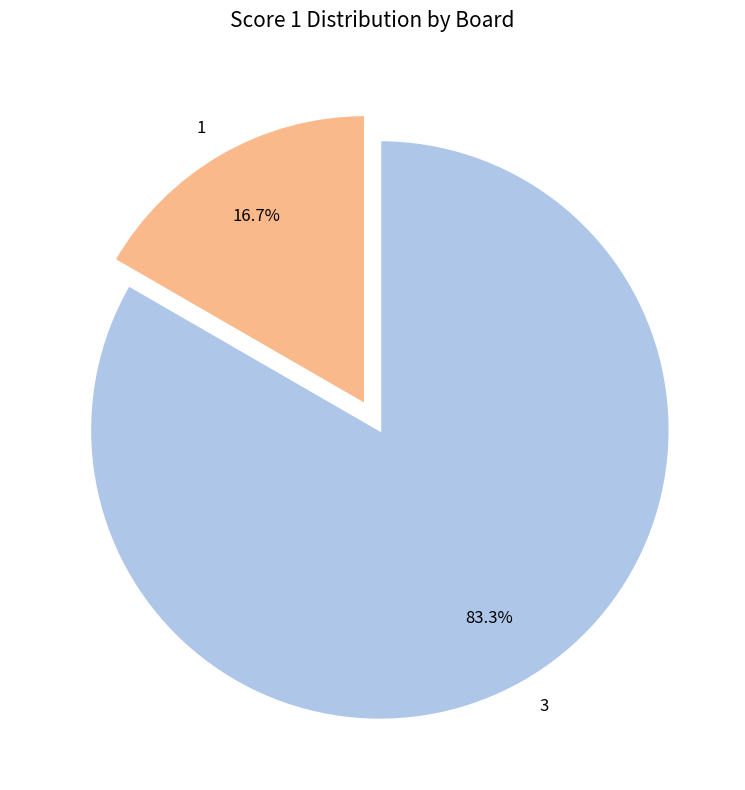

The 3 slice represents 83% of the pie. True or false?

True